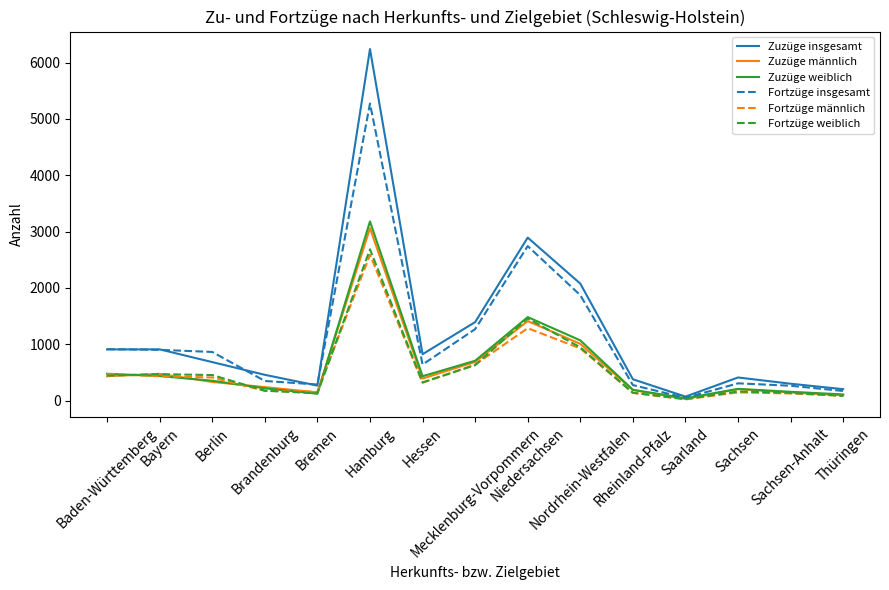

At which category is the sum across all series the highest?

Hamburg